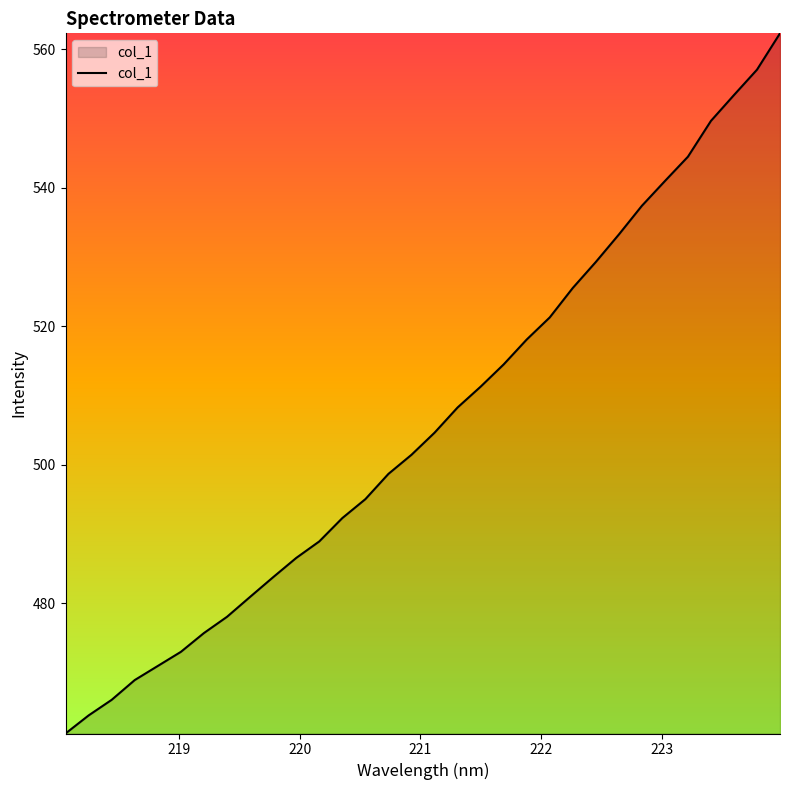

What is the greatest value displayed?

562.3